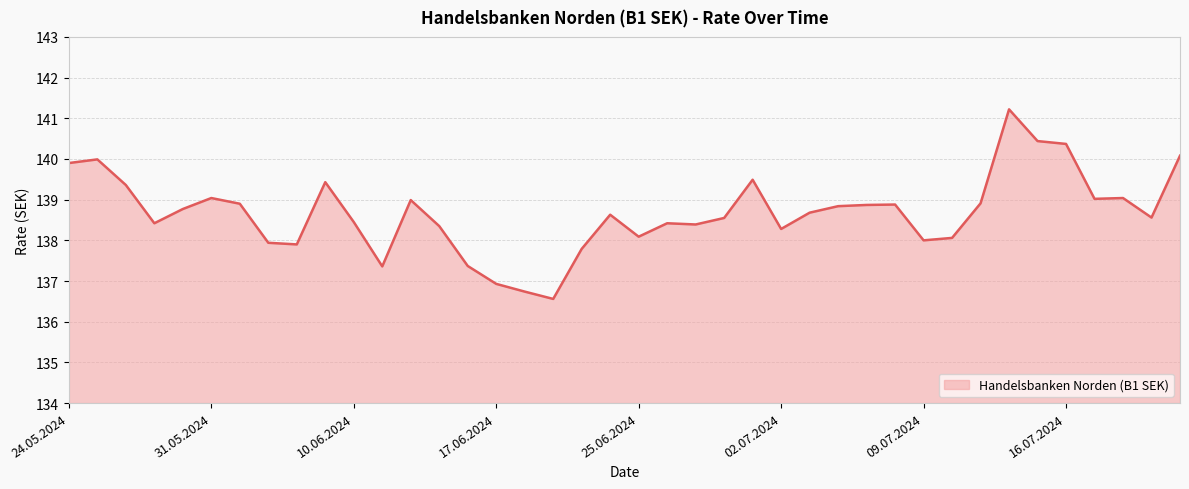

What is the difference between the maximum and minimum values?

4.7